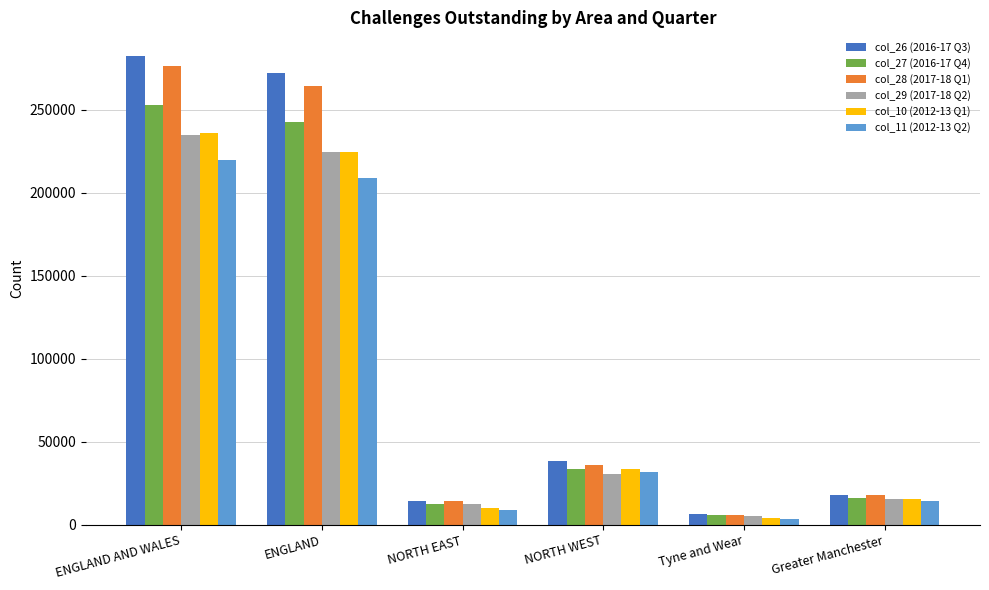

What is the average value of the col_28 (2017-18 Q1) series?

102410